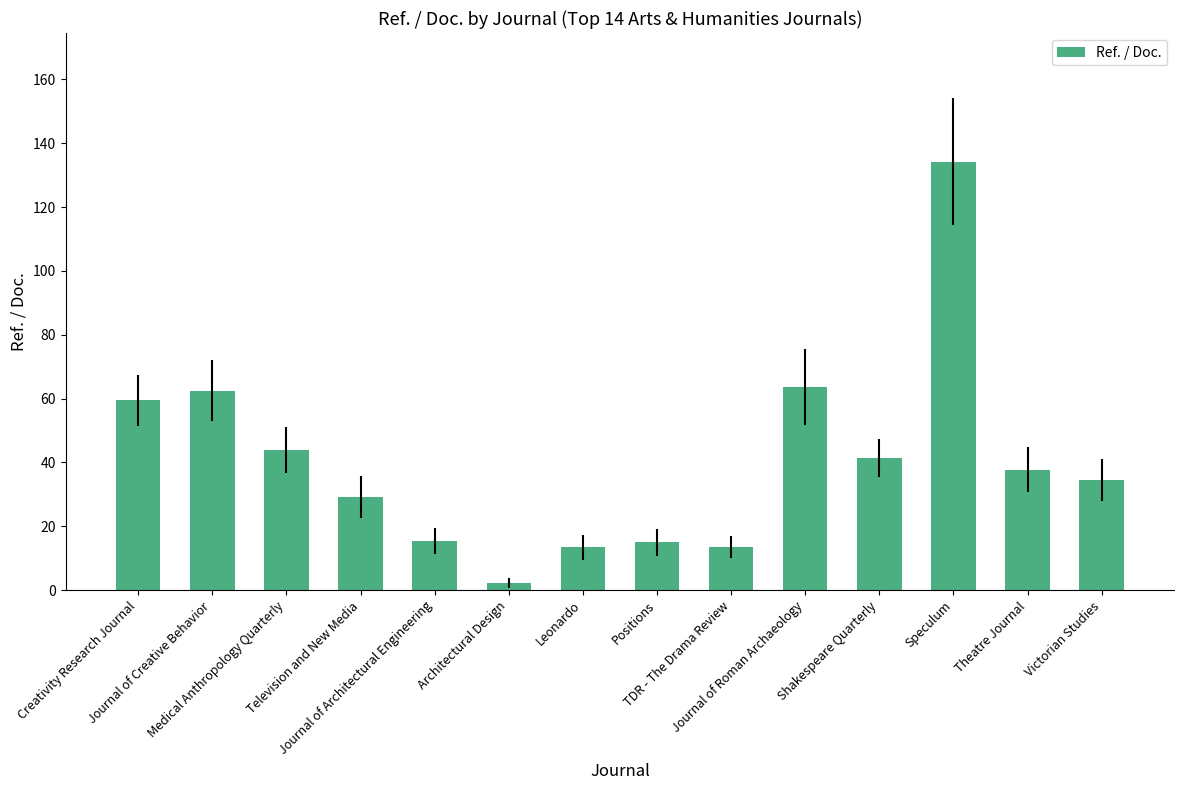

What position from the right is Shakespeare Quarterly?

4